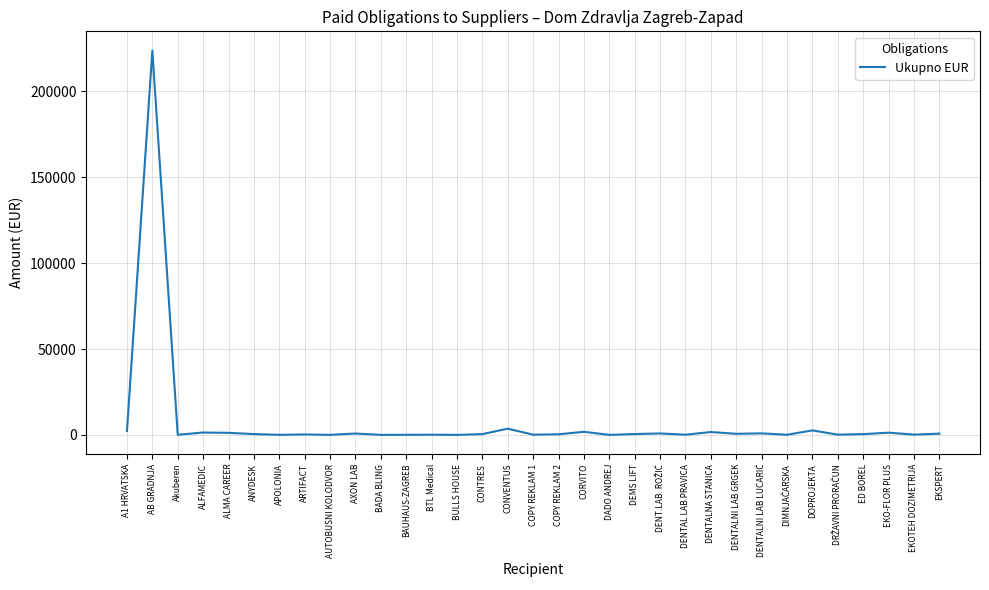

What value does the data have at BULLS HOUSE?

5.7